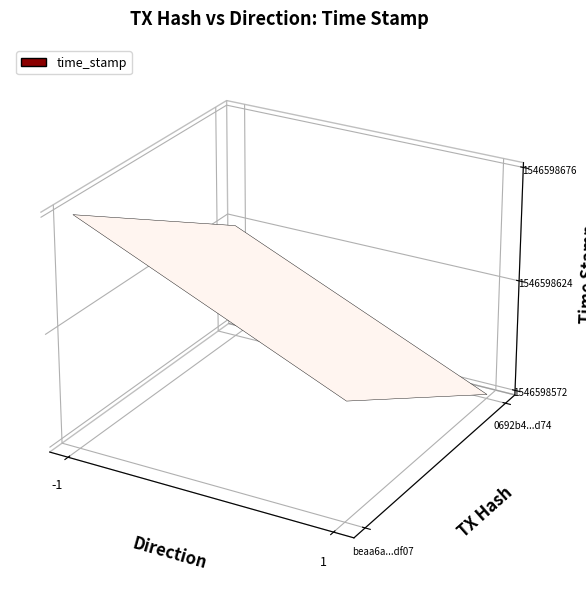

What is the total value across all series at time_stamp?

3093197248